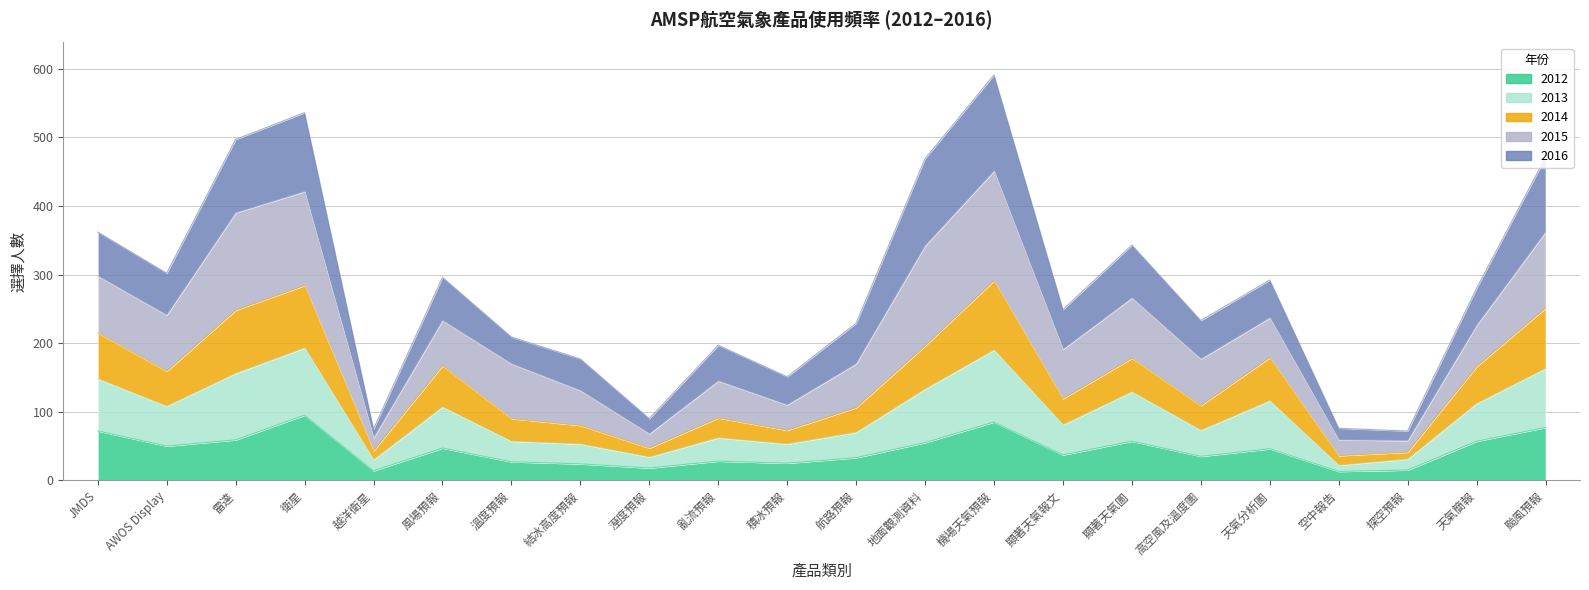

How many interior local valleys does the 2013 series have?

7